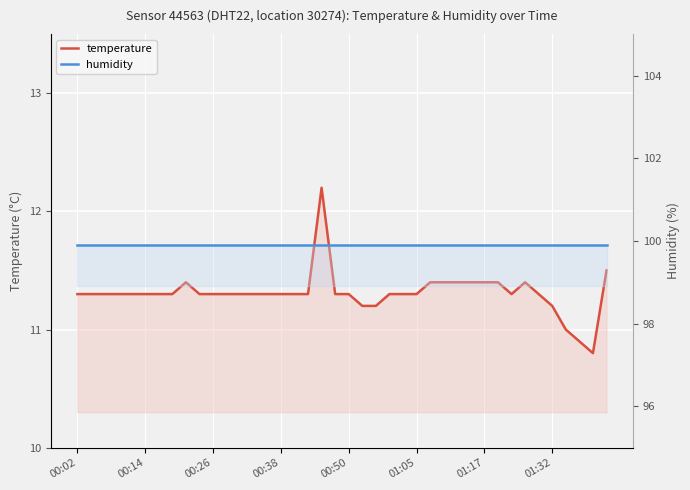

At which label is humidity closest to 99?

00:02